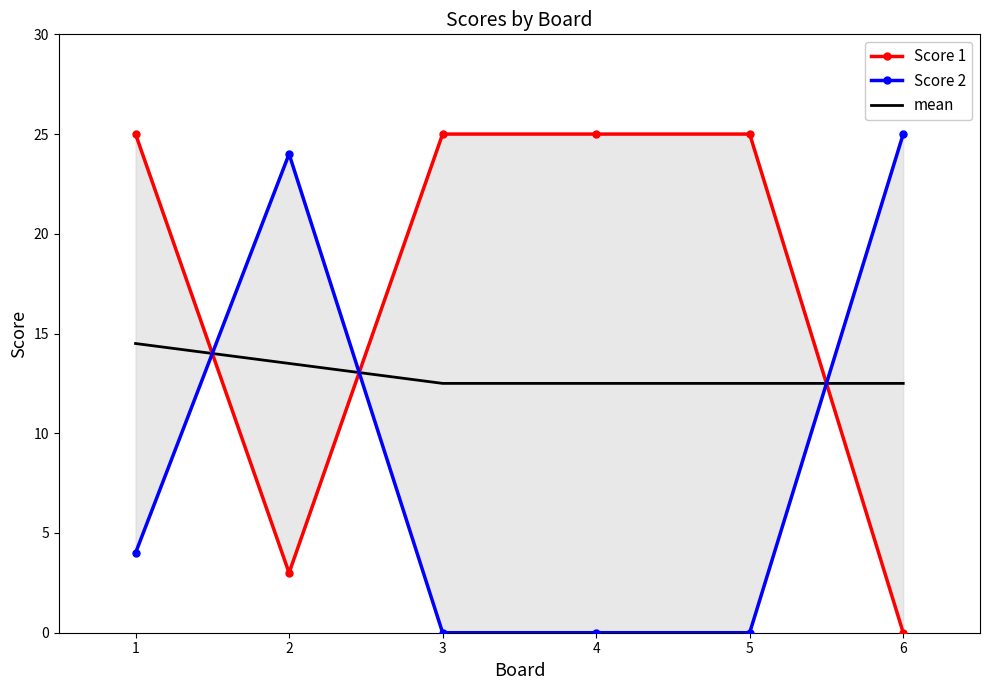

After their last crossing, which series has the higher values: Score 1 or Score 2?

Score 2